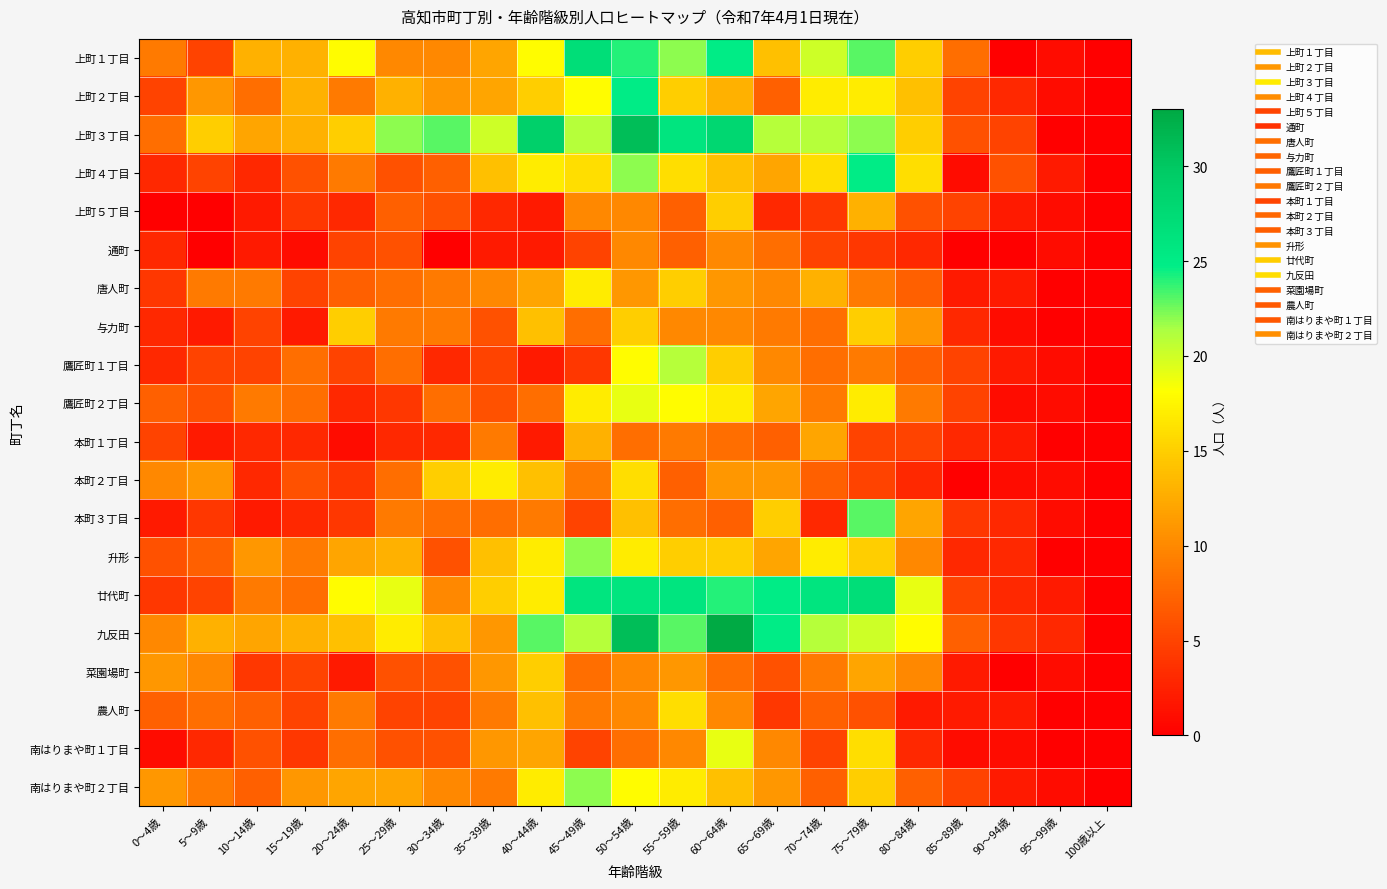

Which series has the widest spread of values?

九反田